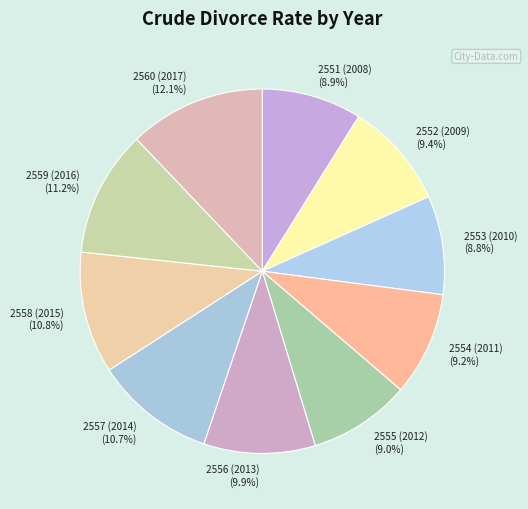

How many slices are in this pie chart?

10